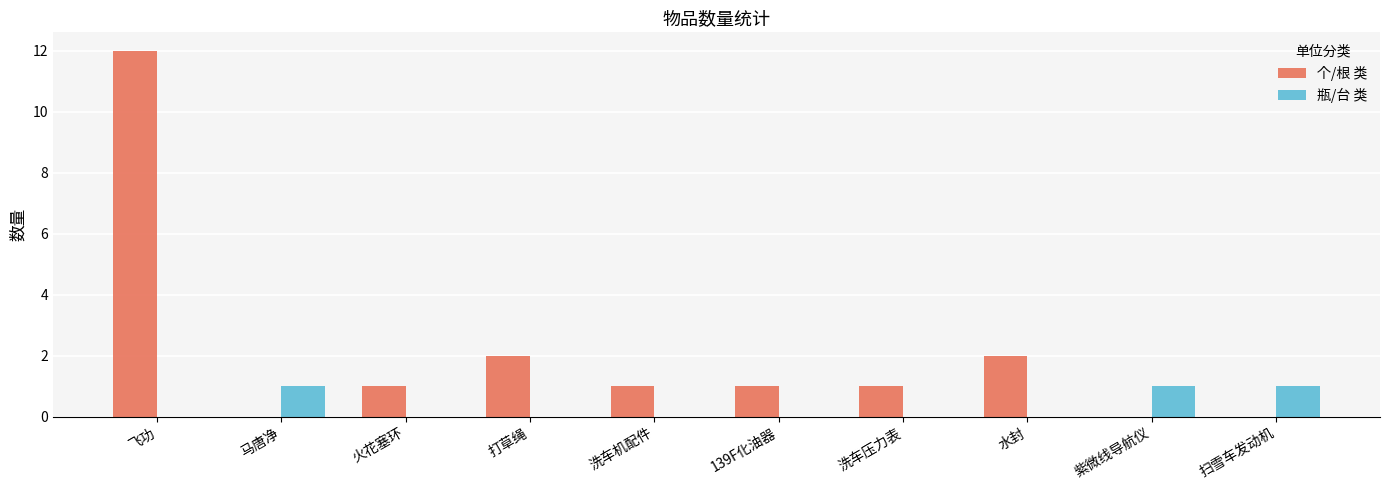

Reading left to right, extract all data points from this chart.

个/根 类: 12	0	1	2	1	1	1	2	0	0
瓶/台 类: 0	1	0	0	0	0	0	0	1	1